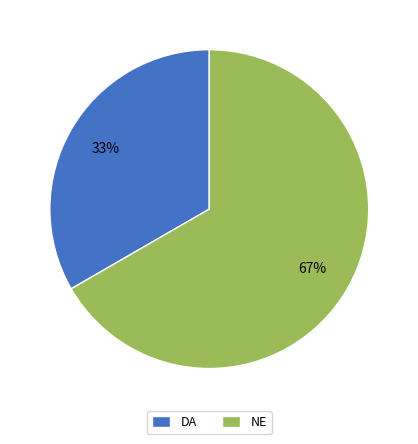

To the nearest percent, what percentage of the pie is DA?

33%